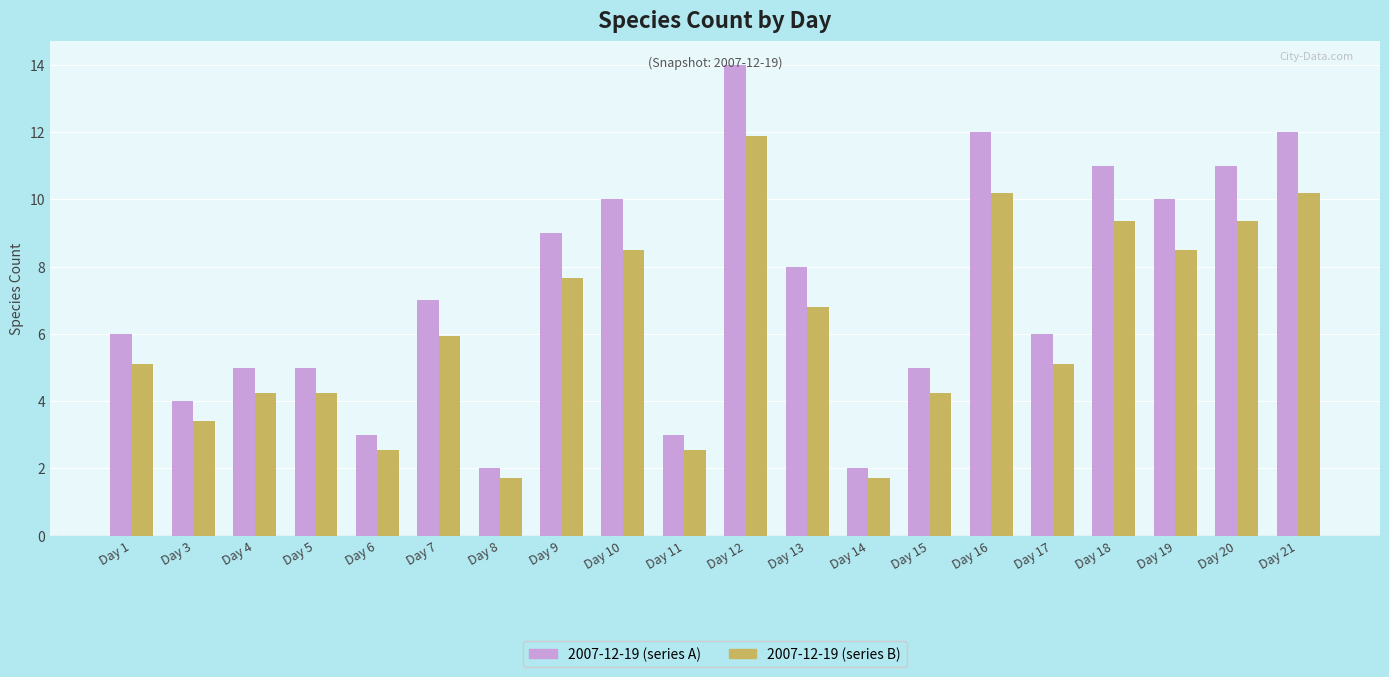

The 2007-12-19 (series B) series shows 7.6 at Day 1. True or false?

False